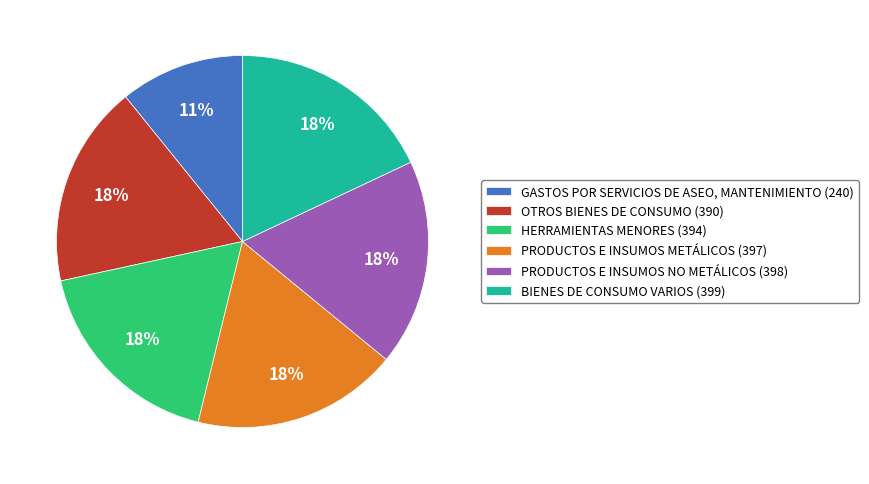

Approximately how many times larger is the value at HERRAMIENTAS MENORES compared to GASTOS POR SERVICIOS DE ASEO, MANTENIMIENTO?

1.6